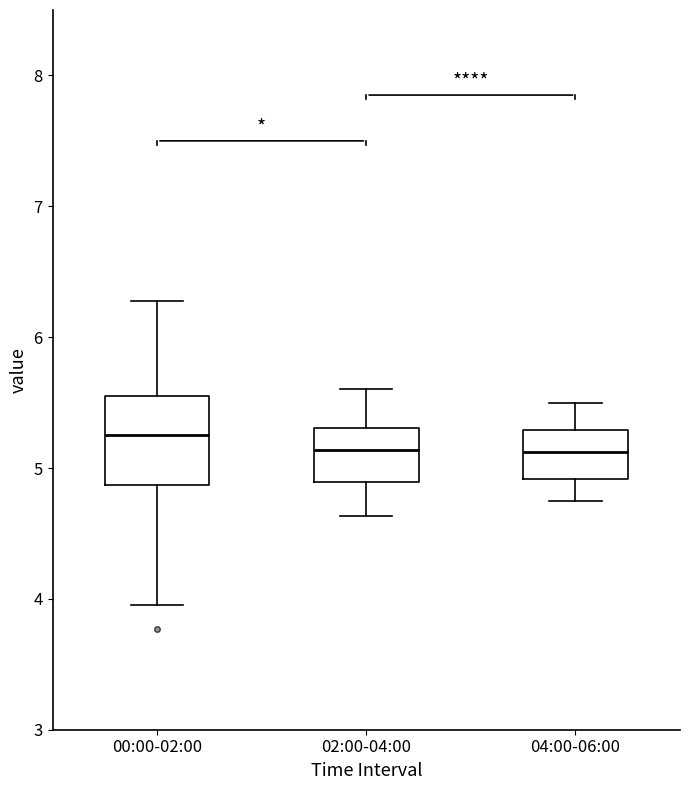

Which box has the highest median line?

00:00-02:00